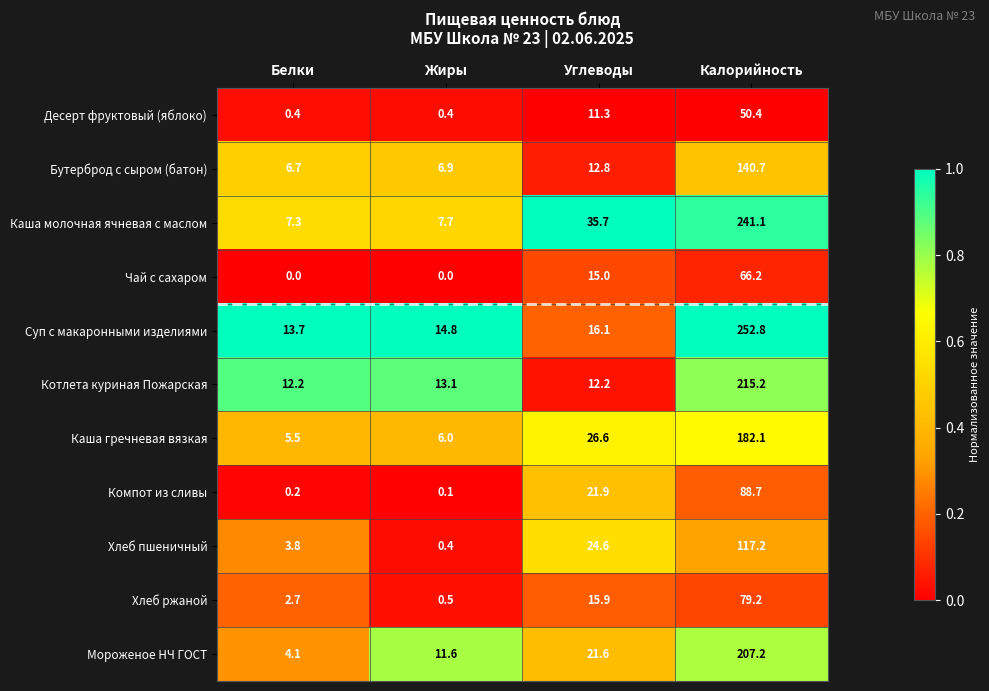

At which category is the sum across all series the highest?

Калорийность